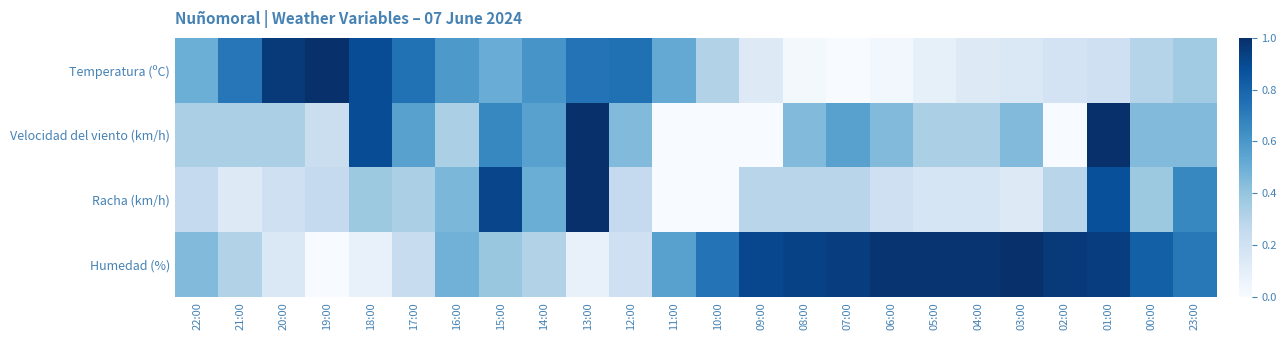

At which category does the chart reach its peak across all series?

19:00